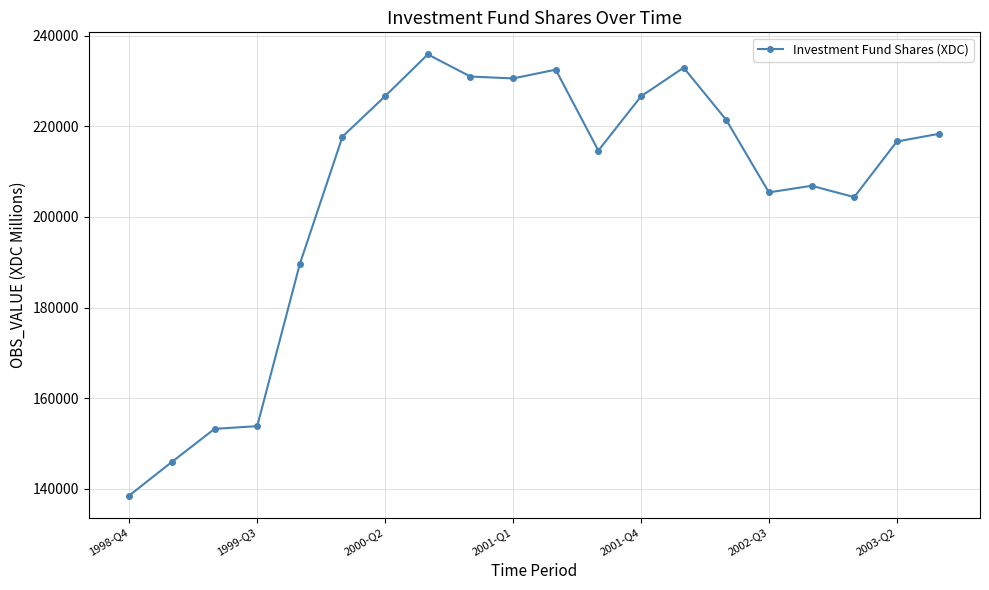

What is the minimum value shown in the chart?

138552